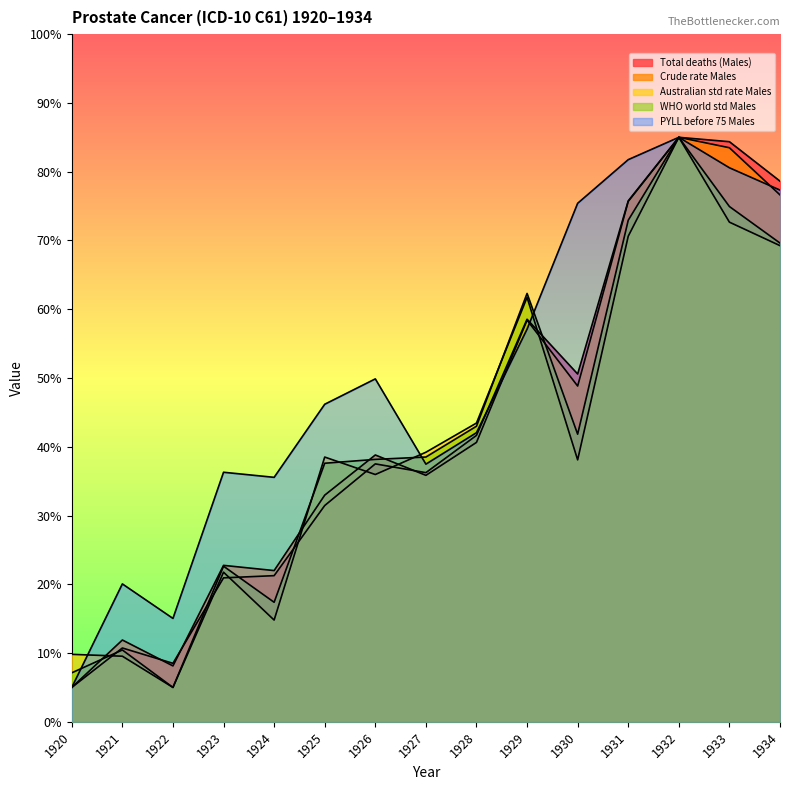

Which series has the largest range (max minus min)?

PYLL before 75 Males